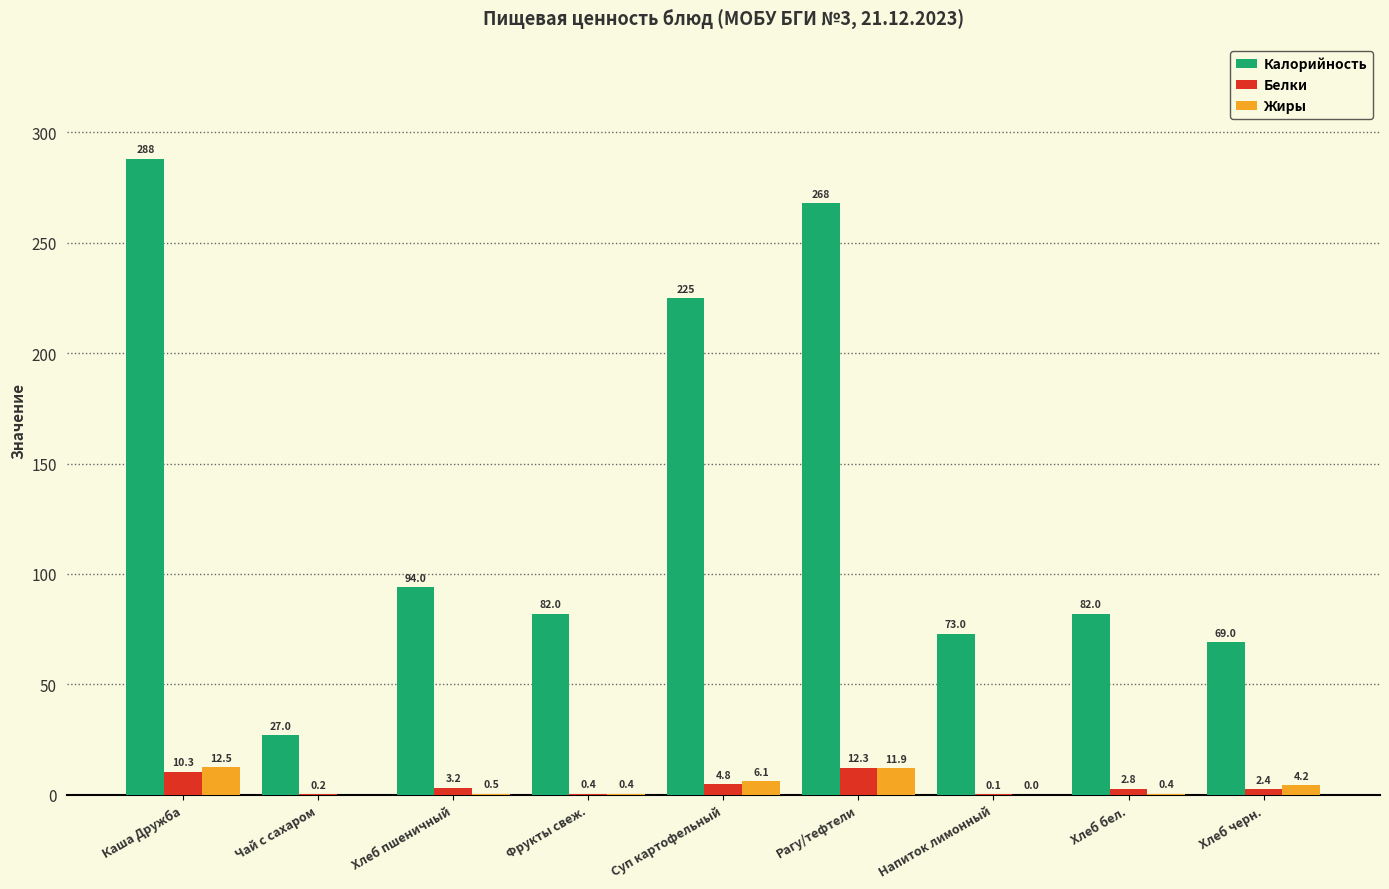

Is the value of Белки at Хлеб пшеничный greater than the value of Жиры at Хлеб черн.?

No